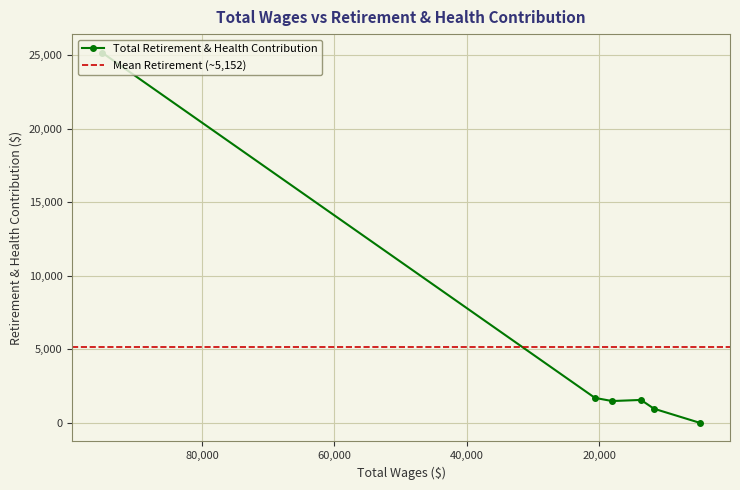

What is the difference between the second highest and second lowest values?

736